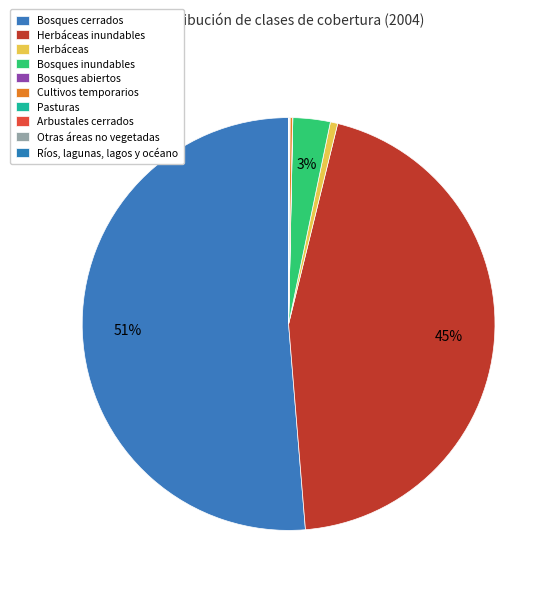

What is the change in value from Bosques abiertos to Ríos, lagunas, lagos y océano?

-1